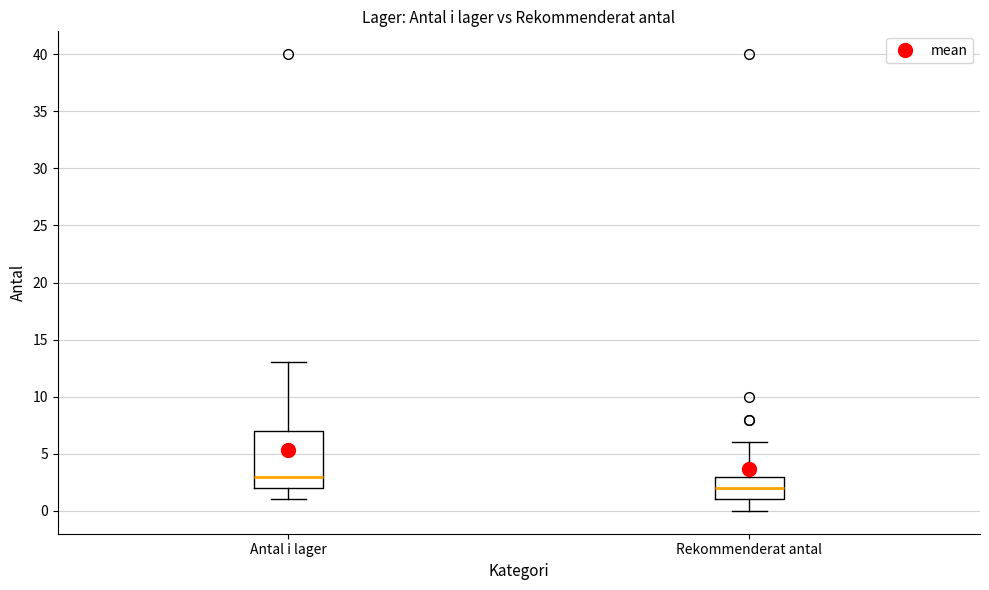

Reading left to right, read every box against the y-axis: the position of its median line, the range the box covers, and the ends of its whiskers. The values are not printed on the chart, so give them approximately, as read against the axis.

Antal i lager: median 3, box 2 to 7, whiskers 1 to 13
Rekommenderat antal: median 2, box 1 to 3, whiskers 0 to 6